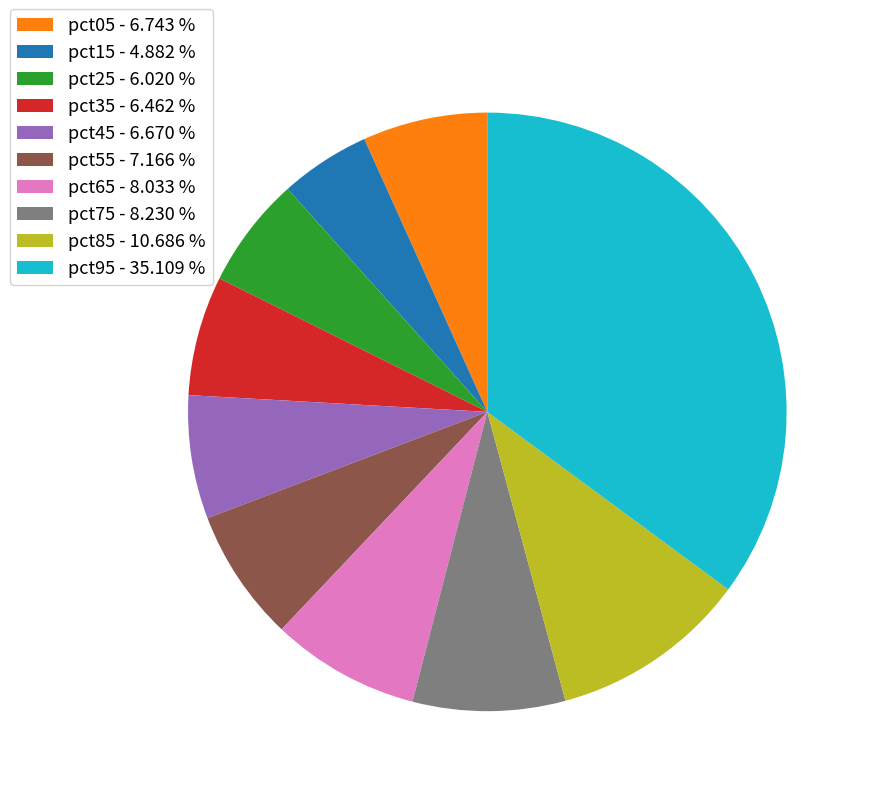

Does pct35 represent more than half of the total?

No